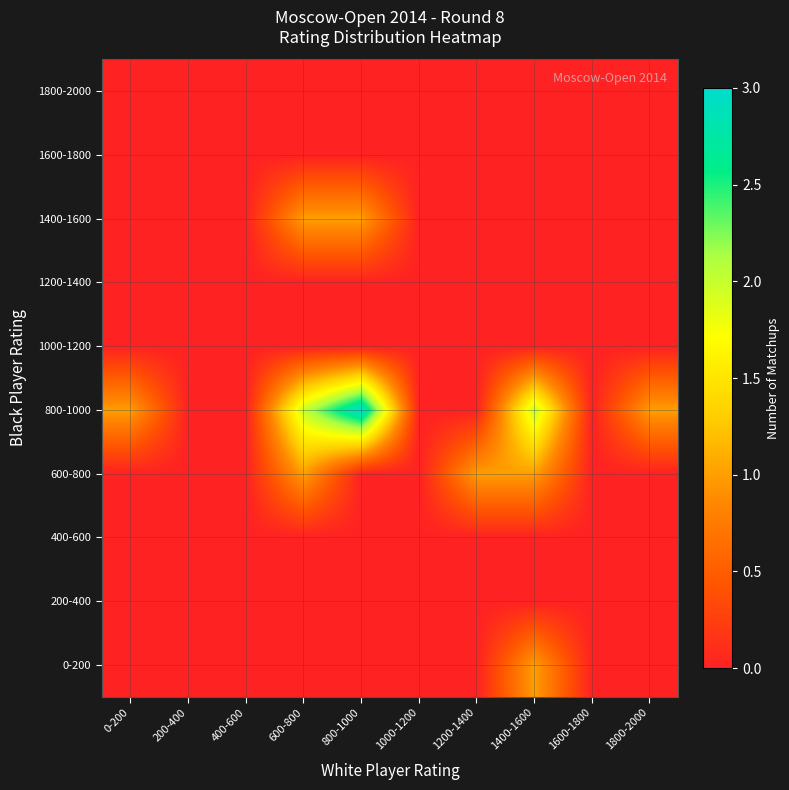

Which series has the widest spread of values?

800-1000